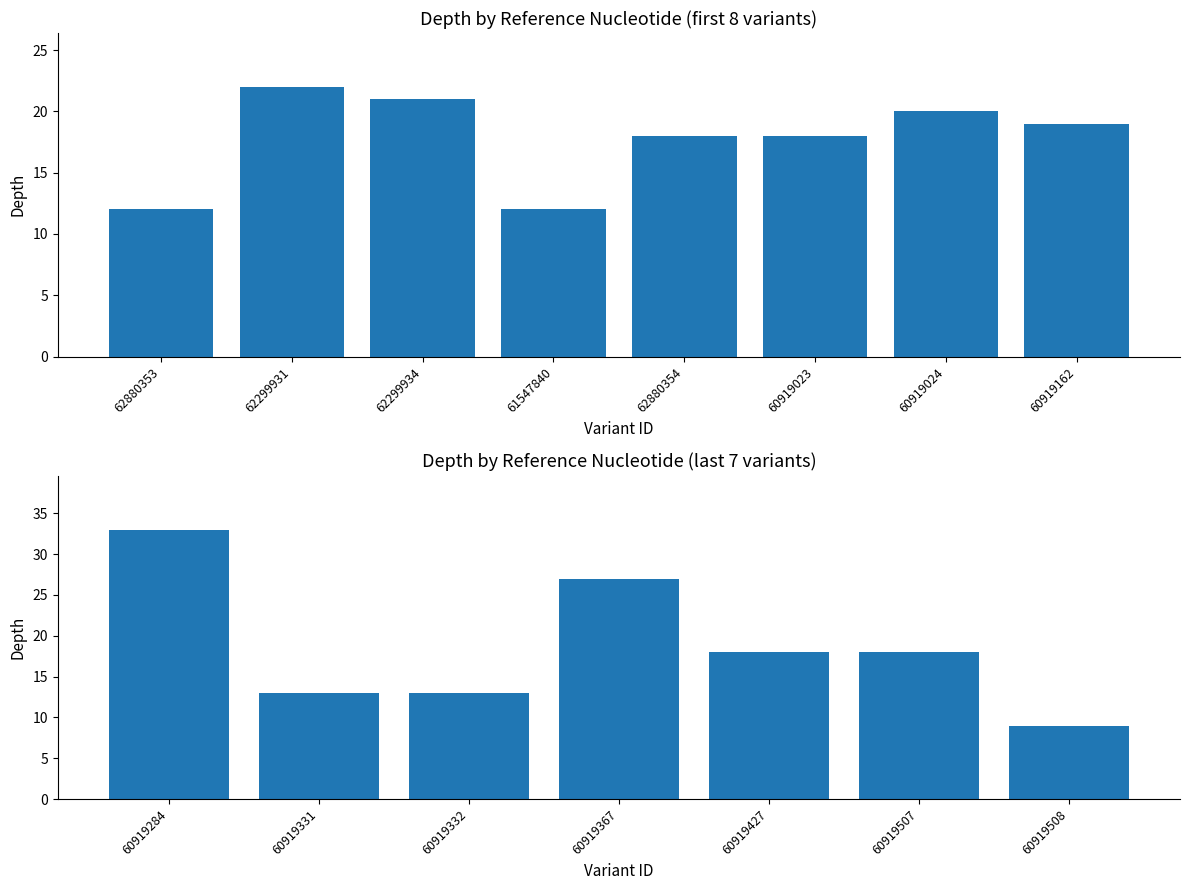

What is the value of the 5th bar from the left?

18